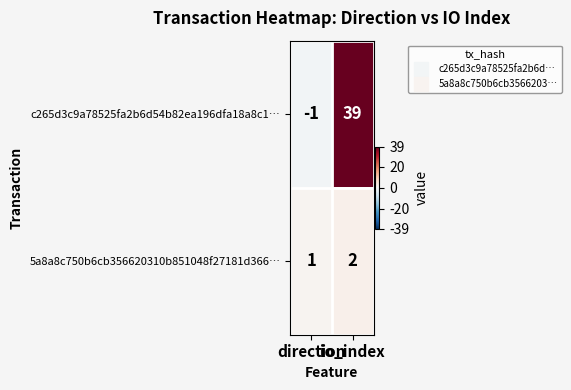

List the series in order of their peak value, lowest first.

5a8a8c750b6cb356620310b851048f27181d366…, c265d3c9a78525fa2b6d54b82ea196dfa18a8c1…